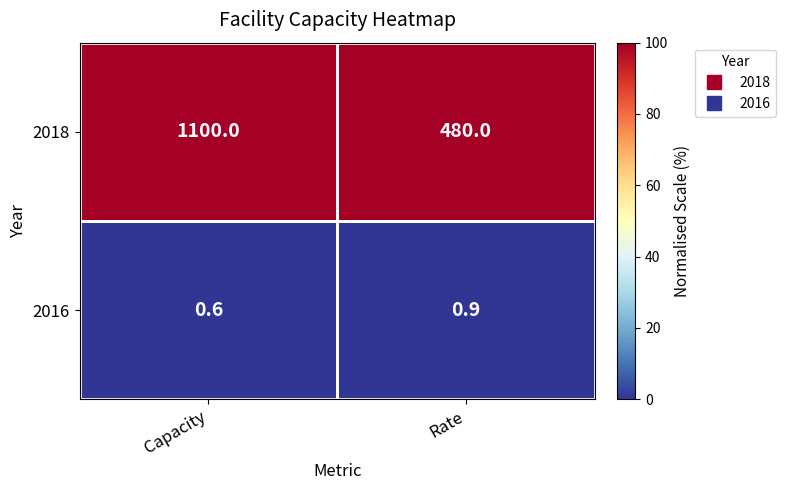

Rank the series by their average value, from lowest to highest.

2016, 2018